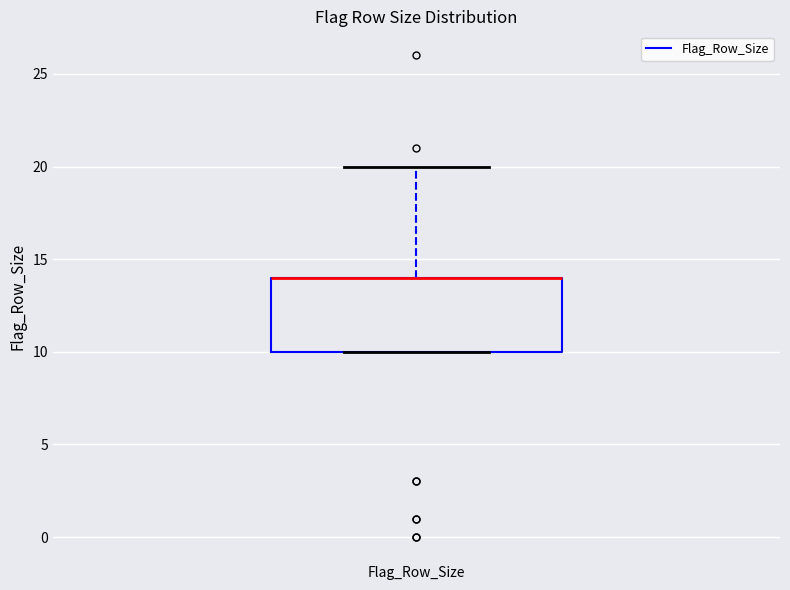

Read this box plot against the y-axis: the position of the median line, the range covered by the box, and the ends of both whiskers. The values are not printed on the chart, so give them approximately, as read against the axis.

median 14 (drawn on the box's upper edge), box 10 to 14, whiskers 10 to 20